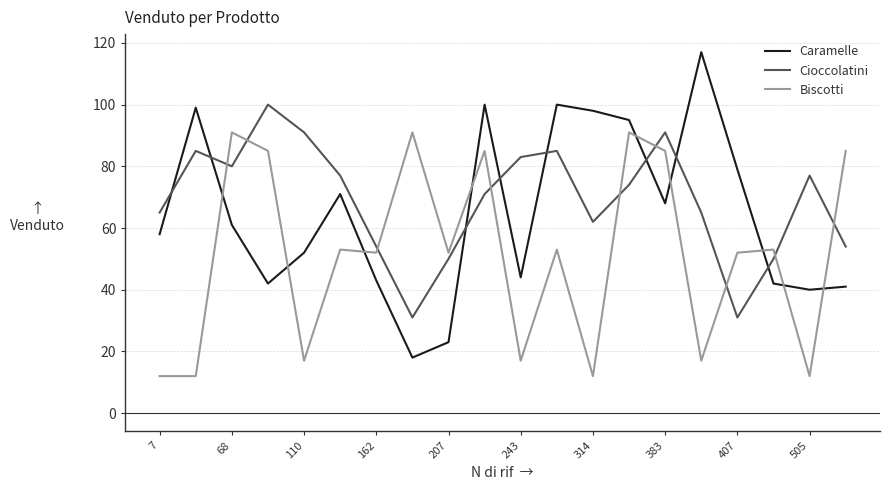

At how many categories does at least one series exceed 84?

12